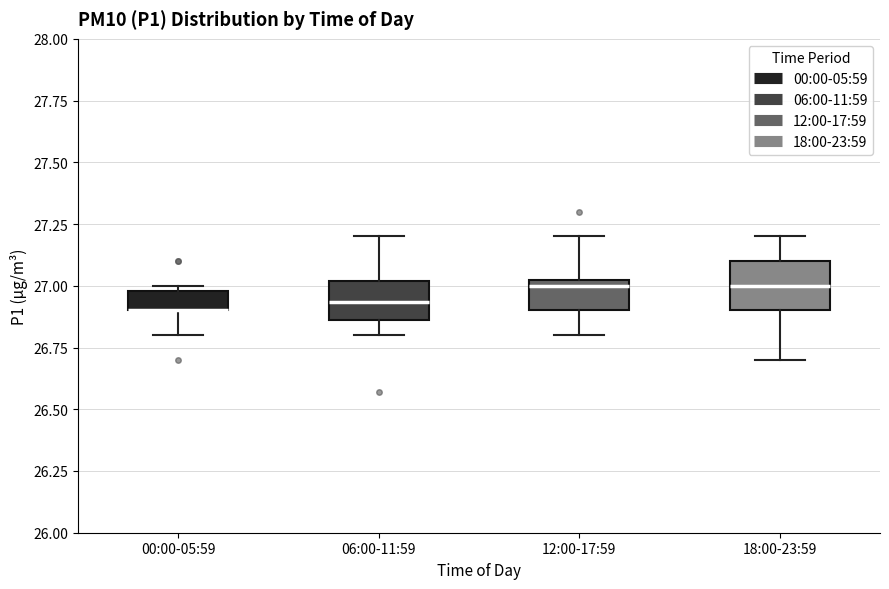

Reading left to right, read every box against the y-axis: the position of its median line, the range the box covers, and the ends of its whiskers. The values are not printed on the chart, so give them approximately, as read against the axis.

00:00-05:59: median 26.90 (drawn on the box's lower edge), box 26.90 to 27.00, whiskers 26.80 to 27.00 (just above the box's upper edge)
06:00-11:59: median 26.95, box 26.85 to 27.00, whiskers 26.80 to 27.20
12:00-17:59: median 27.00, box 26.90 to 27.05, whiskers 26.80 to 27.20
18:00-23:59: median 27.00, box 26.90 to 27.10, whiskers 26.70 to 27.20